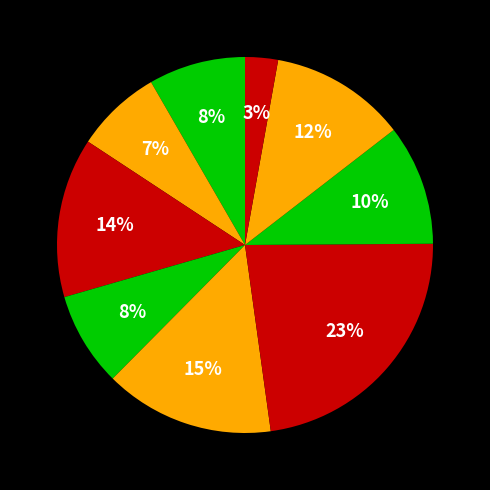

How many slices are in this pie chart?

9